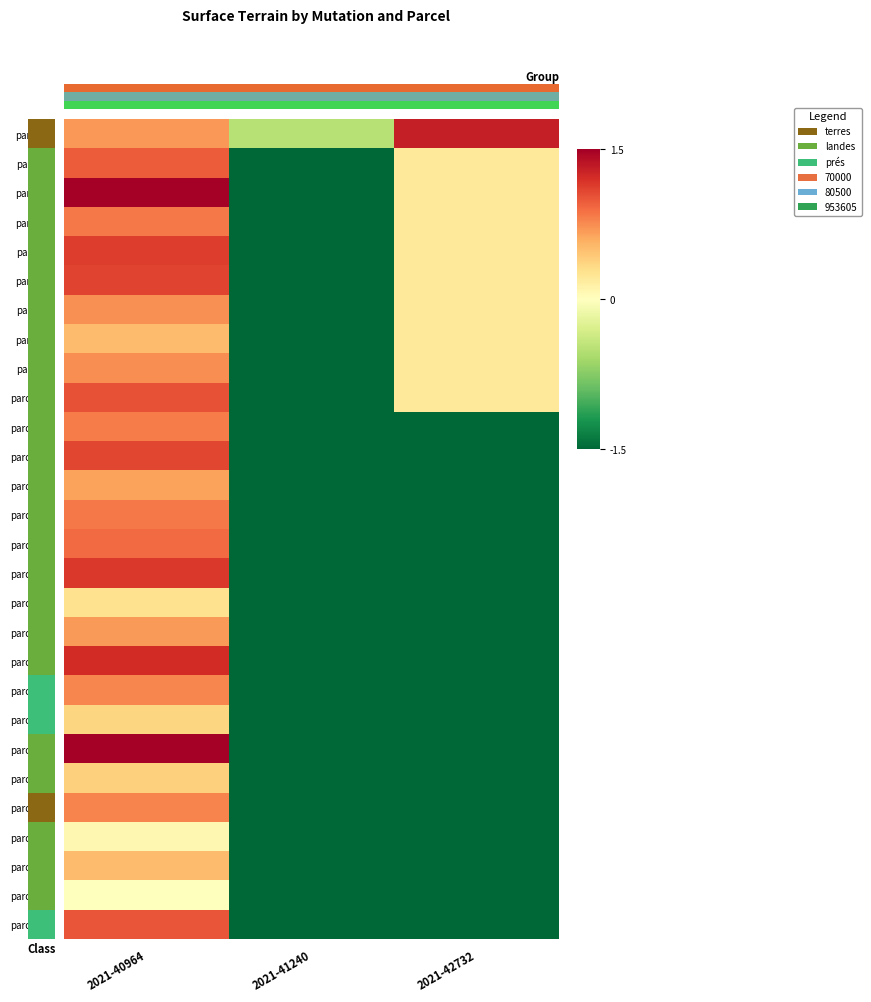

Which series has the largest total across all categories?

parcel_1